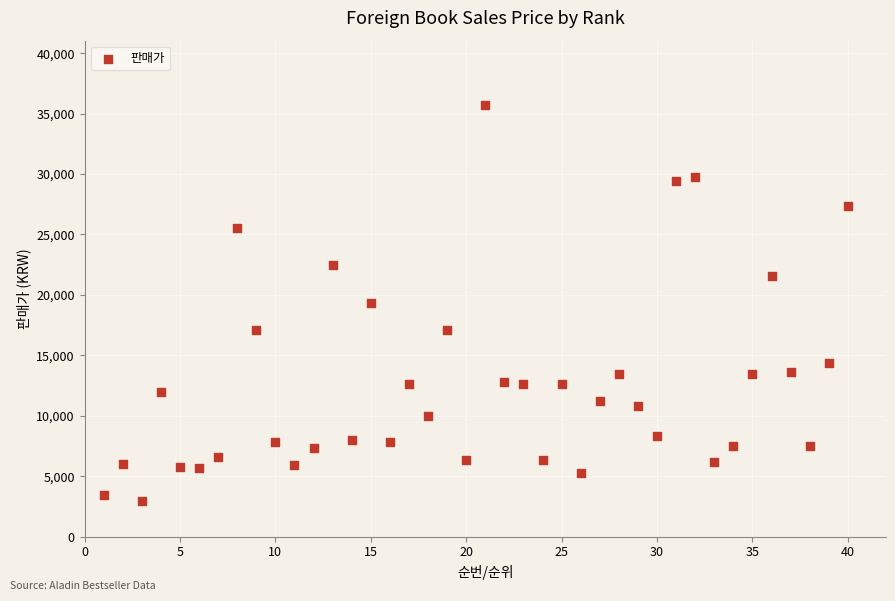

What is the range of X values (max minus min)?

39